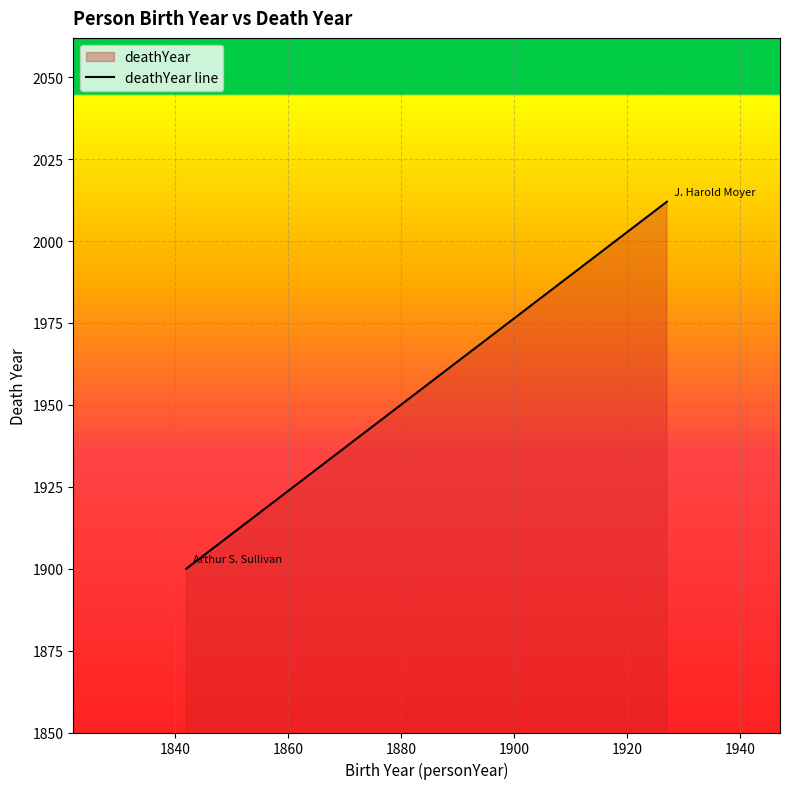

What is the sum of all values?

3912